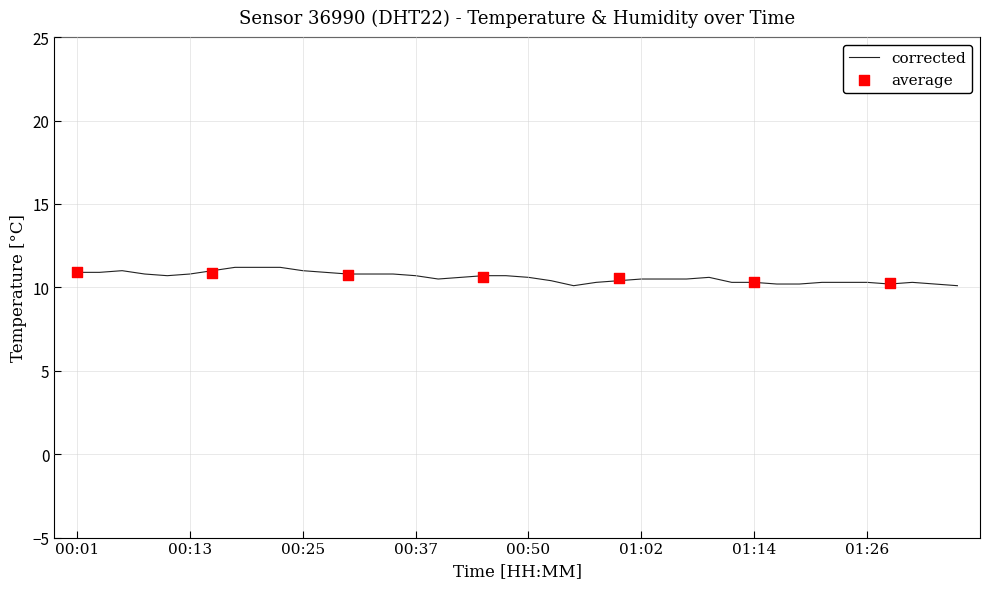

What is the ratio of the value at 00:37 to the value at 01:02?

1.0